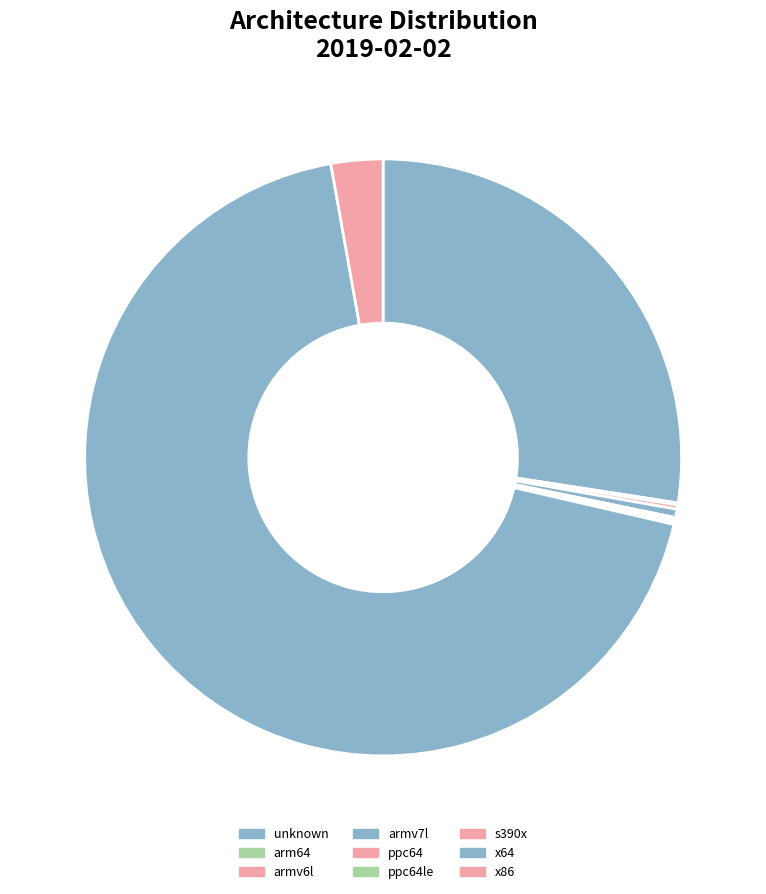

To the nearest percent, what is the difference between the x64 and arm64 slice percentages?

68%